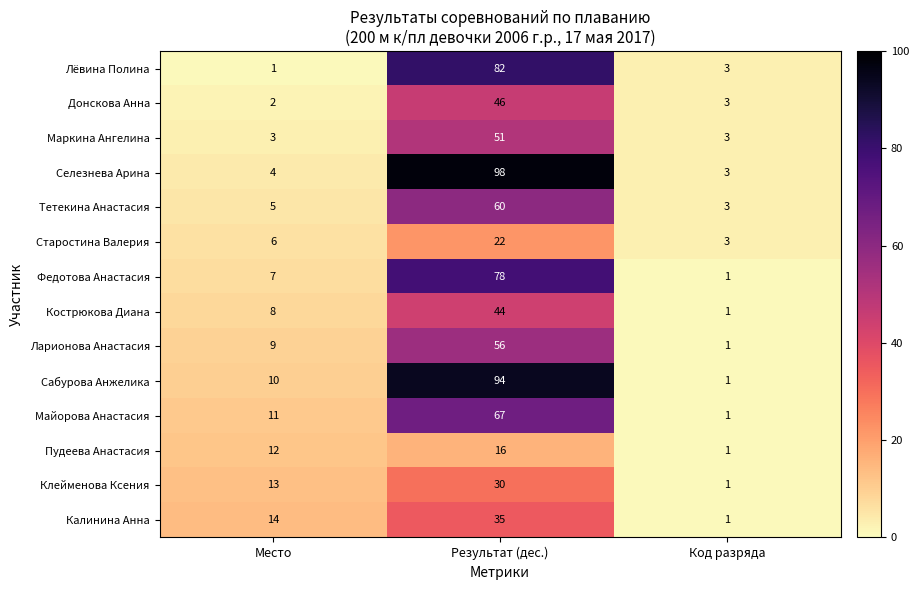

True or false: Майорова Анастасия has a value of 2 at Место.

False